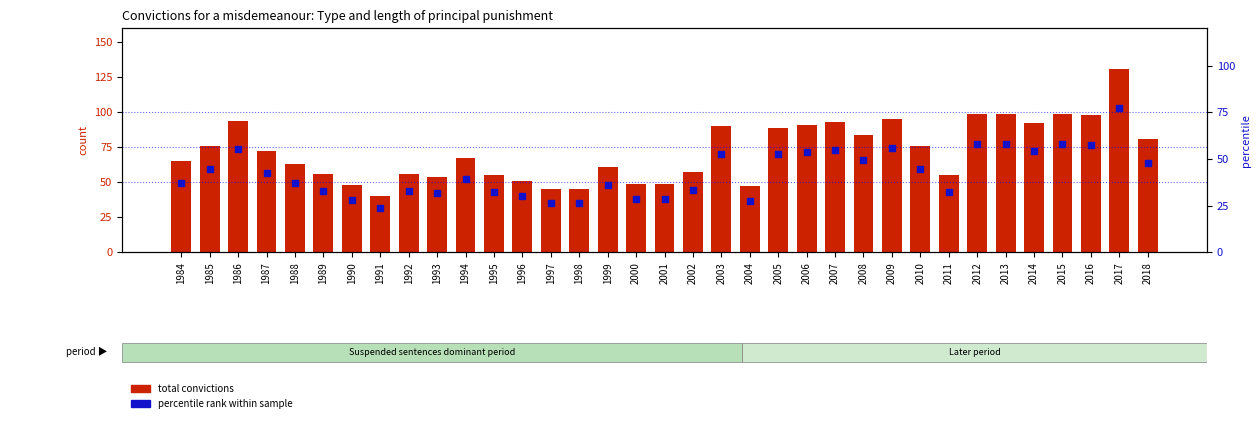

What are all the series names shown in the legend?

total convictions, percentile rank within sample